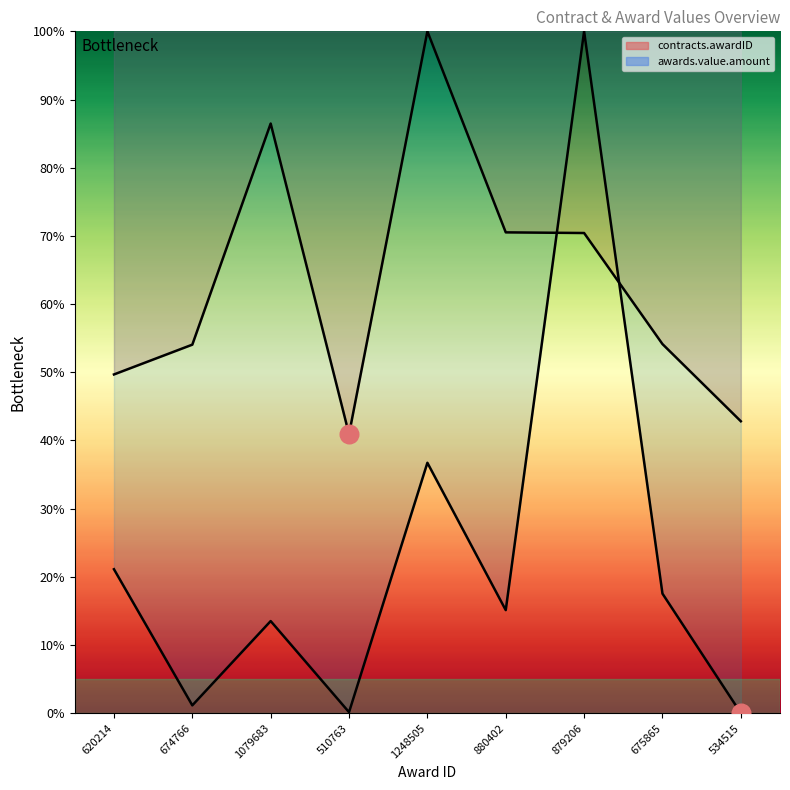

Which series has the largest Y range (max minus min)?

awards.value.amount